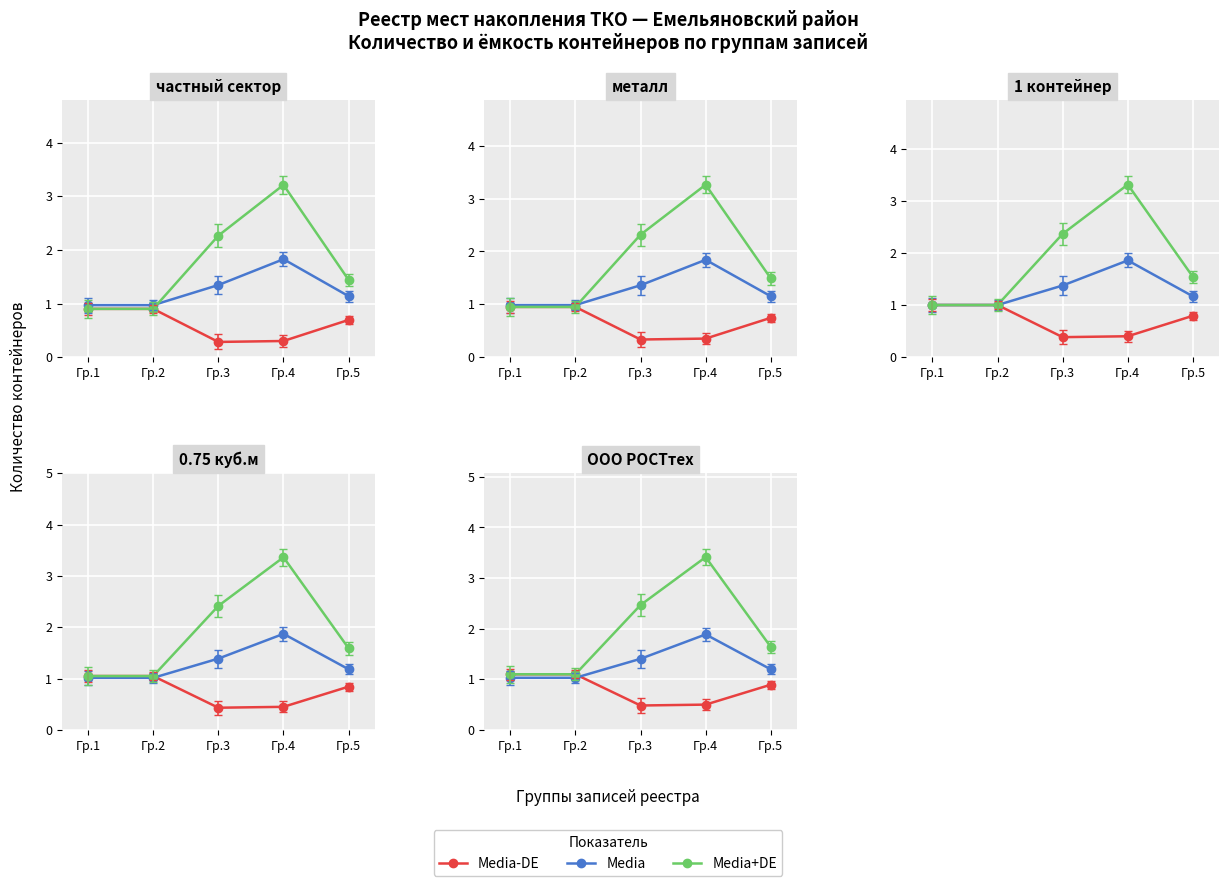

Reading right to left, what are all the values shown in this chart?

Media-DE: 0.9	0.5	0.5	1.1	1.1
Media: 1.2	1.9	1.4	1.0	1.0
Media+DE: 1.6	3.4	2.5	1.1	1.1